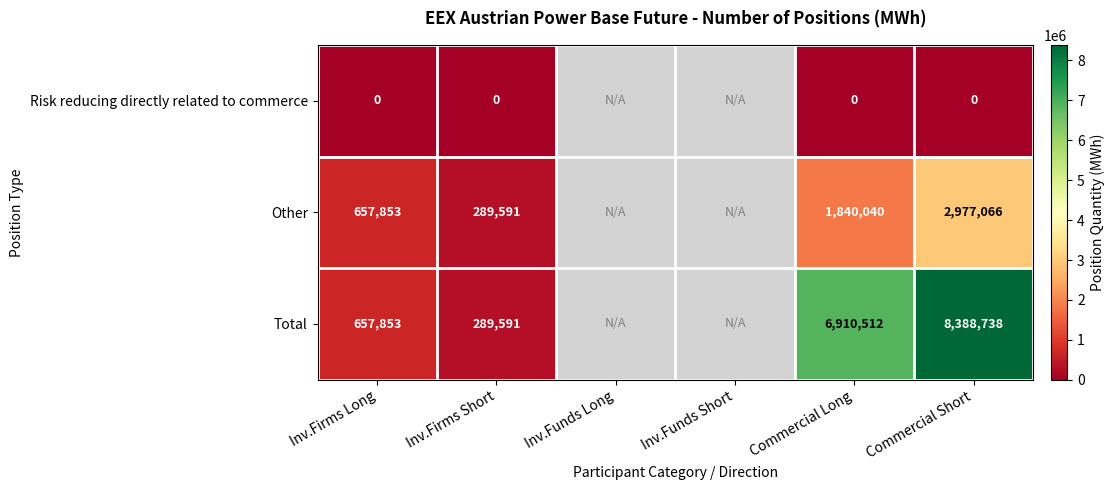

The value of Other at Inv.Firms Short is 289591. True or false?

True